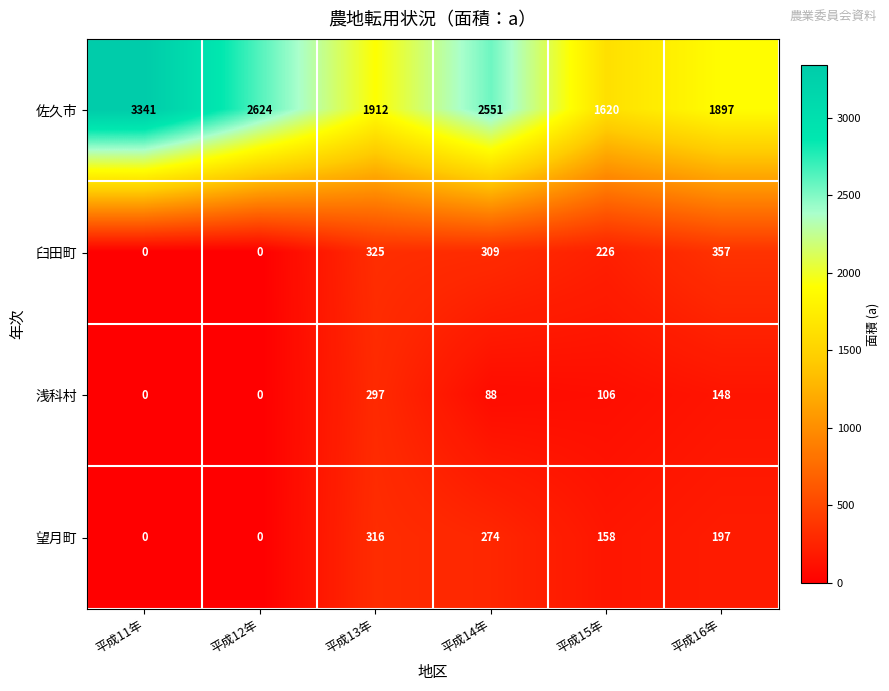

How many series are shown in this chart?

4